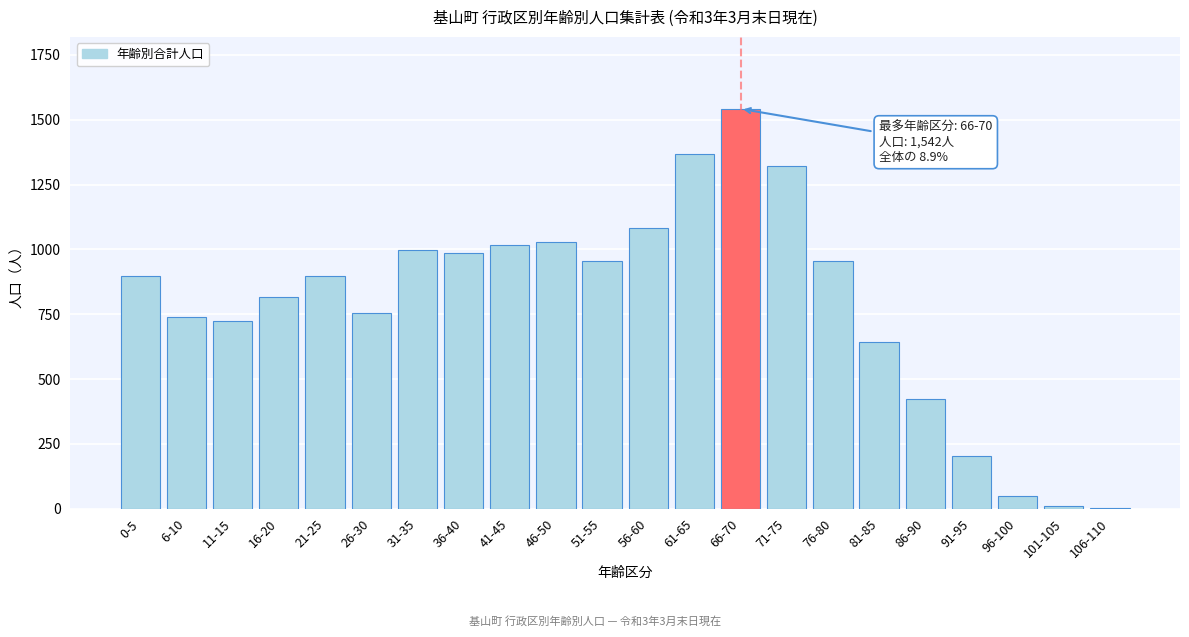

Approximately how many times larger is the value at 66-70 compared to 21-25?

1.7